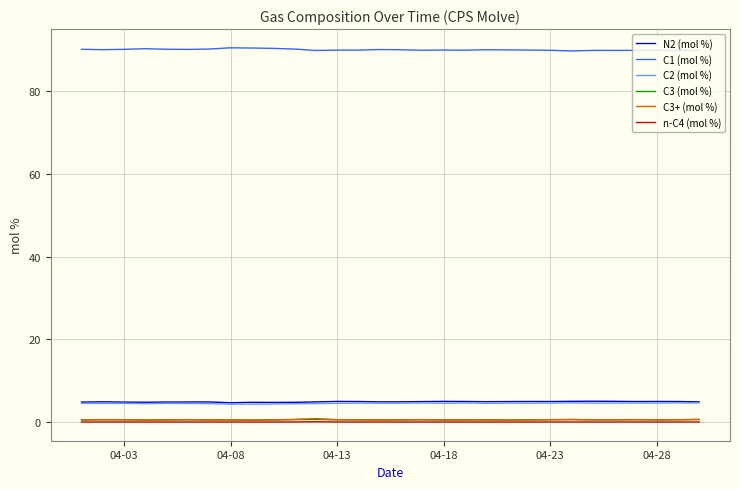

What is the greatest value displayed?

90.5